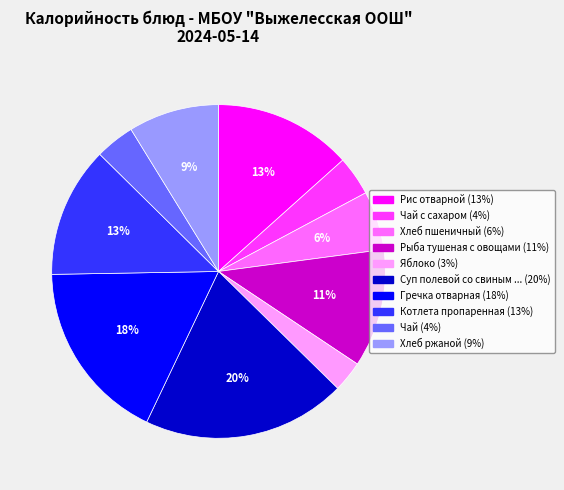

Is there any slice that represents more than half of the pie?

No